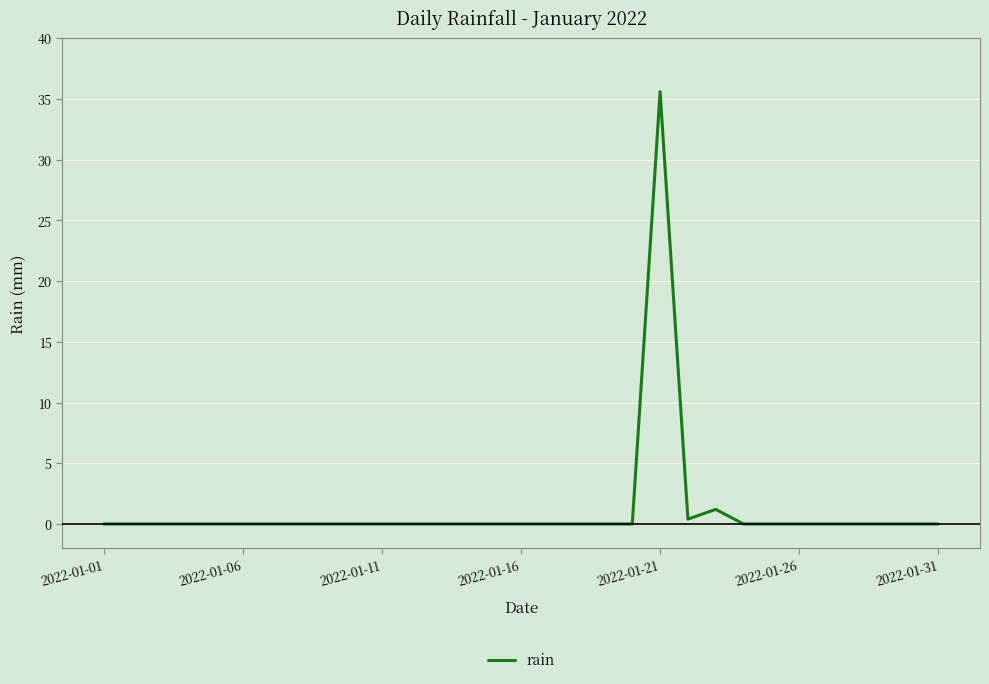

What is the maximum value shown in the chart?

35.6